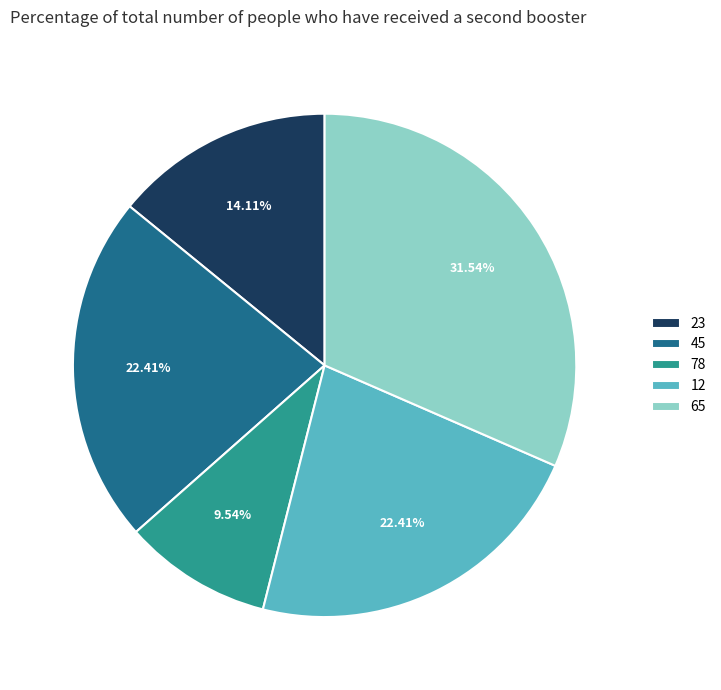

Which has a higher value, 65 or 12?

65